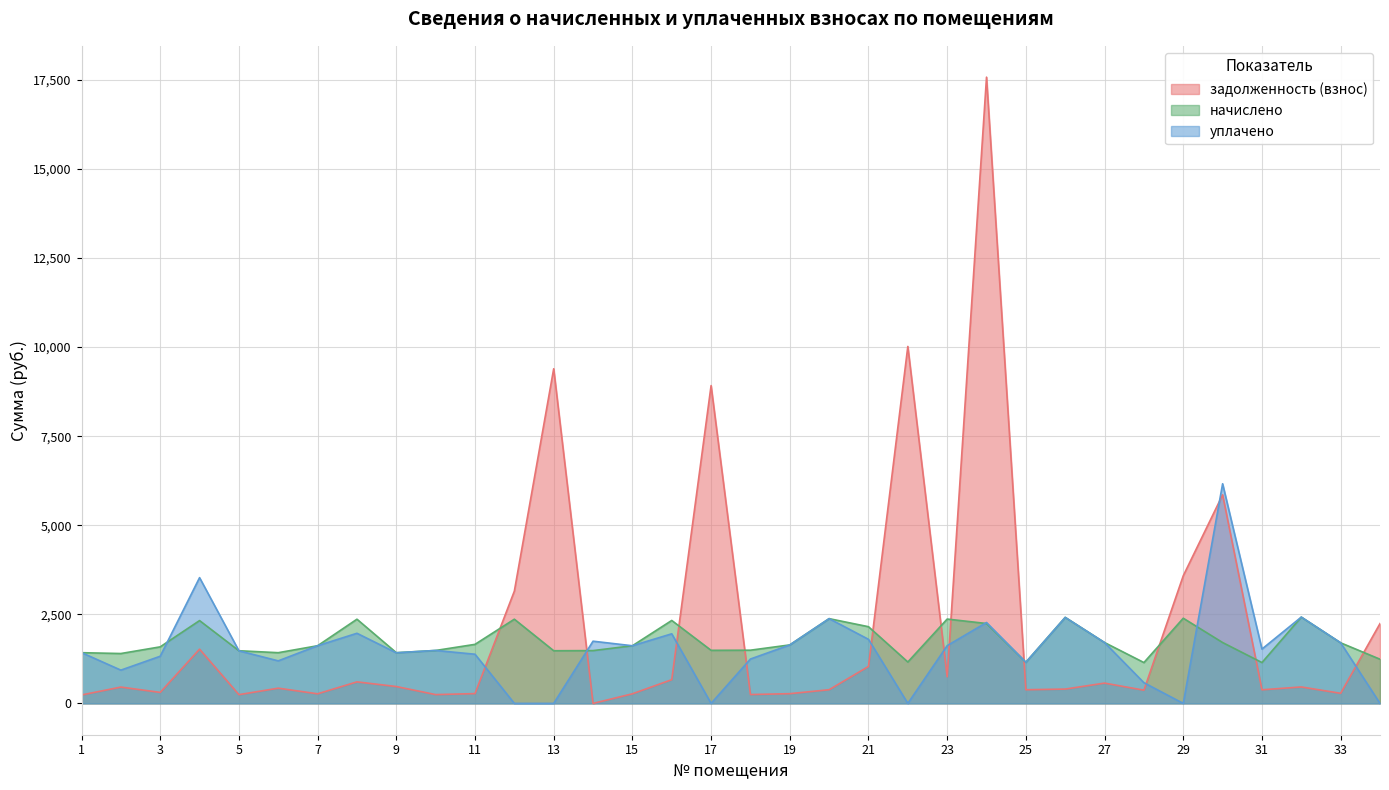

Where does the уплачено series first go above 1525?

4